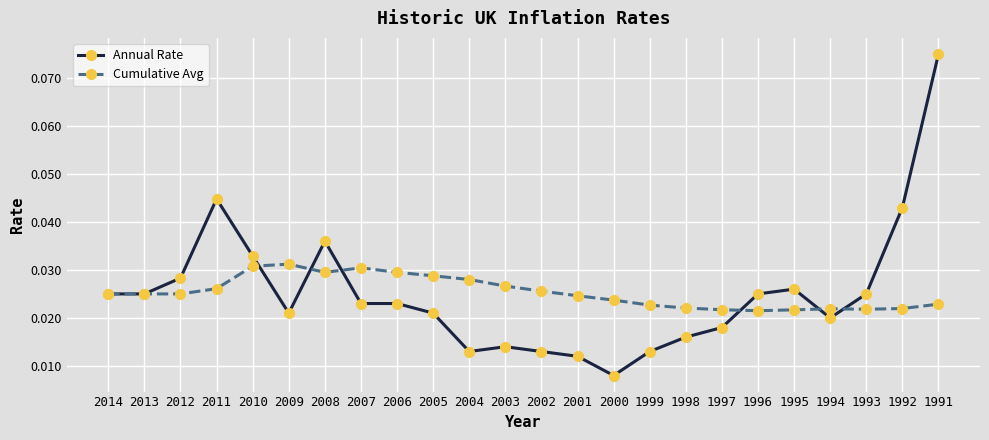

At which label is Cumulative Avg closest to 0?

1996